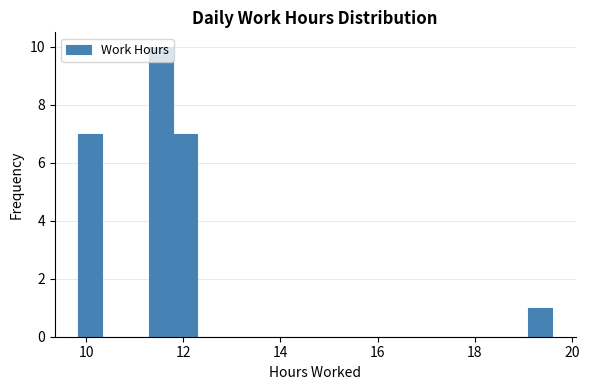

Read against the x-axis, roughly where is the centre of the tallest bar?

11.6